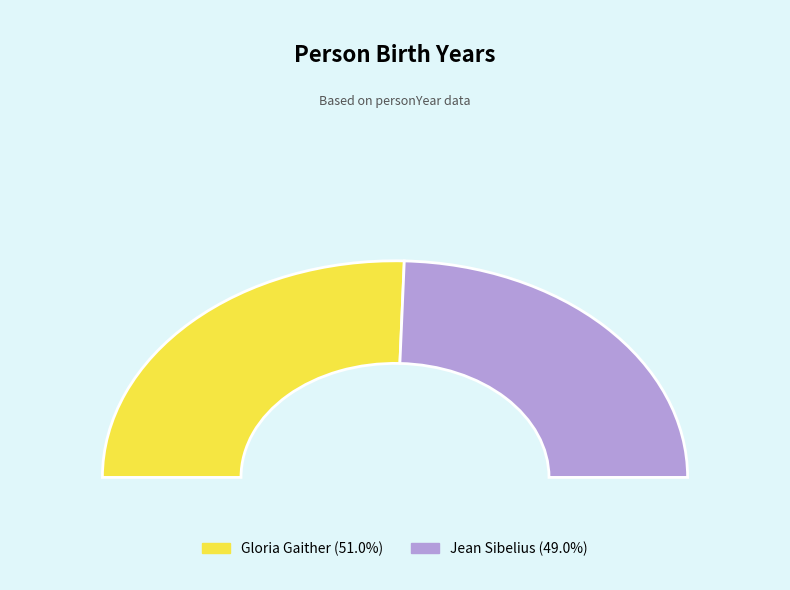

How many segments does this pie chart have?

2